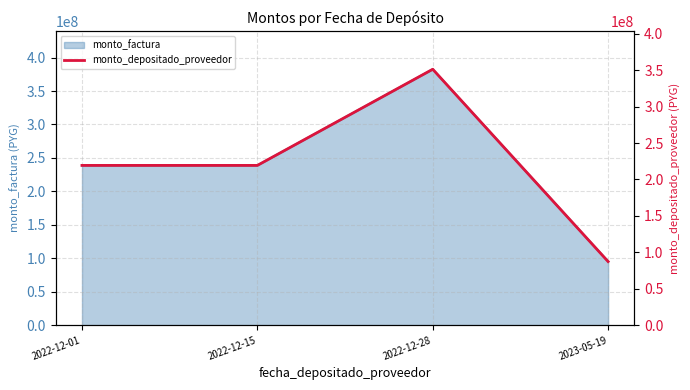

List the labels in order of value, smallest first.

2023-05-19, 2022-12-01, 2022-12-15, 2022-12-28